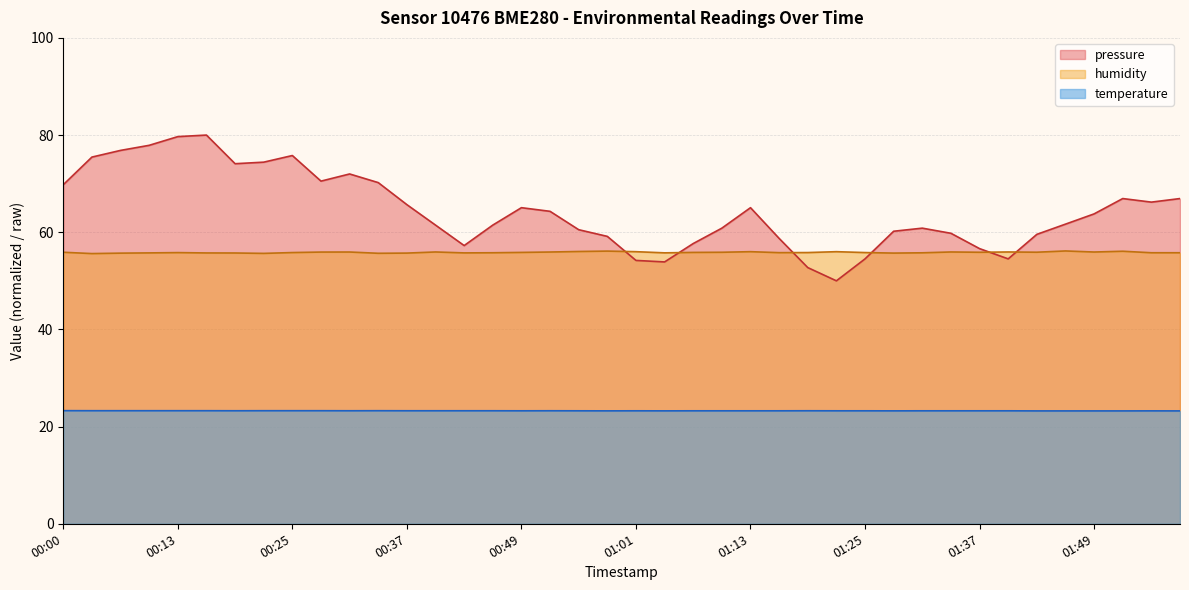

Is the value of humidity at 00:58 greater than the value of temperature at 01:34?

Yes